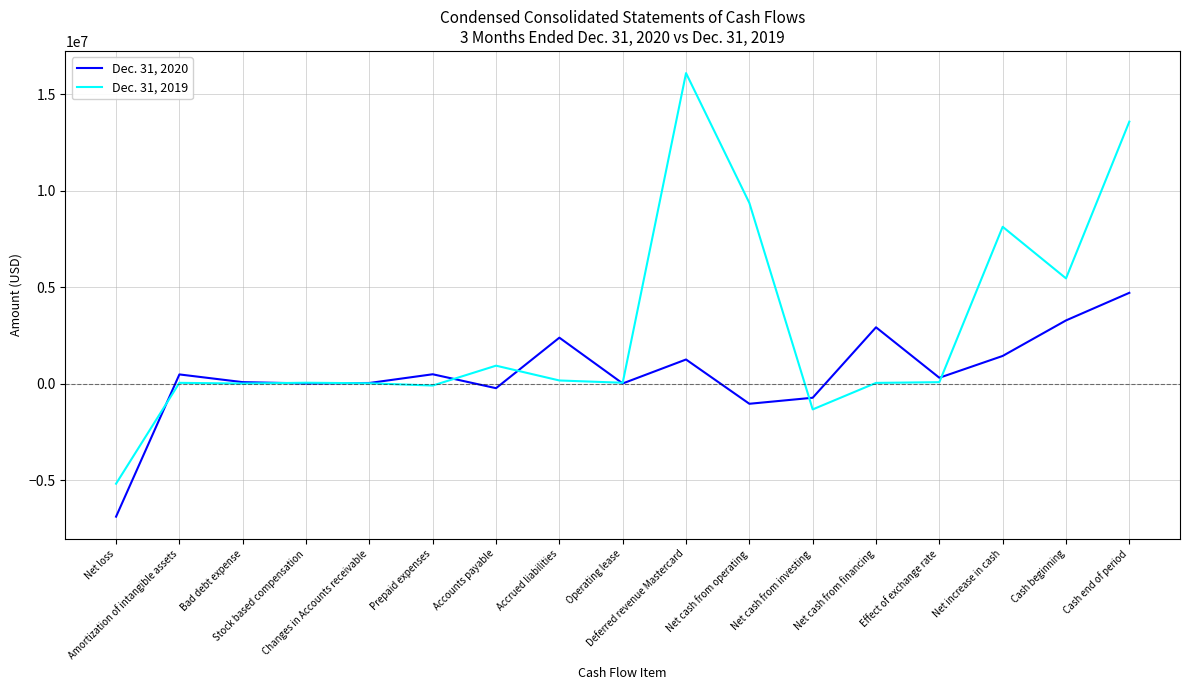

What is the spread (max minus min) of values at Cash beginning?

2178684